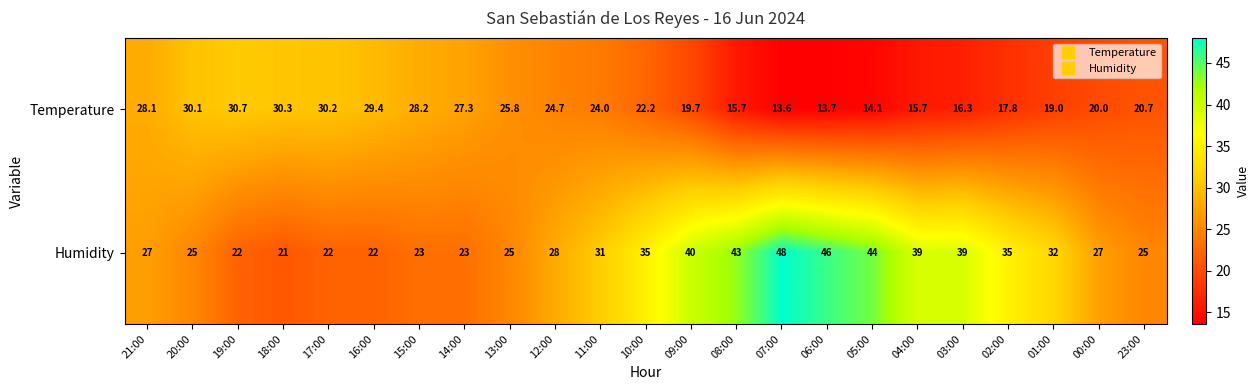

What is the approximate value of Temperature at 11:00?

24.0